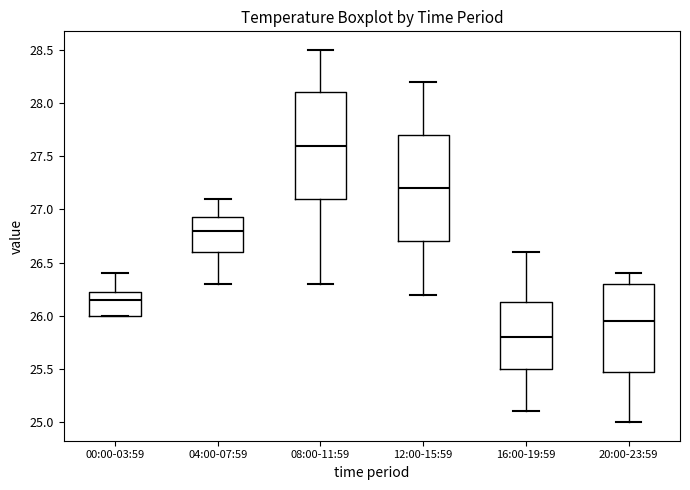

Reading left to right, transcribe this box plot: for each box, give where its median line is, the range the box spans, and where its two whiskers end, as read against the y-axis. The values are not printed on the chart, so give them approximately, as read against the axis.

00:00-03:59: median 26.15, box 26.00 to 26.25, whiskers 26.00 to 26.40
04:00-07:59: median 26.80, box 26.60 to 26.95, whiskers 26.30 to 27.10
08:00-11:59: median 27.60, box 27.10 to 28.10, whiskers 26.30 to 28.50
12:00-15:59: median 27.20, box 26.70 to 27.70, whiskers 26.20 to 28.20
16:00-19:59: median 25.80, box 25.50 to 26.15, whiskers 25.10 to 26.60
20:00-23:59: median 25.95, box 25.50 to 26.30, whiskers 25.00 to 26.40